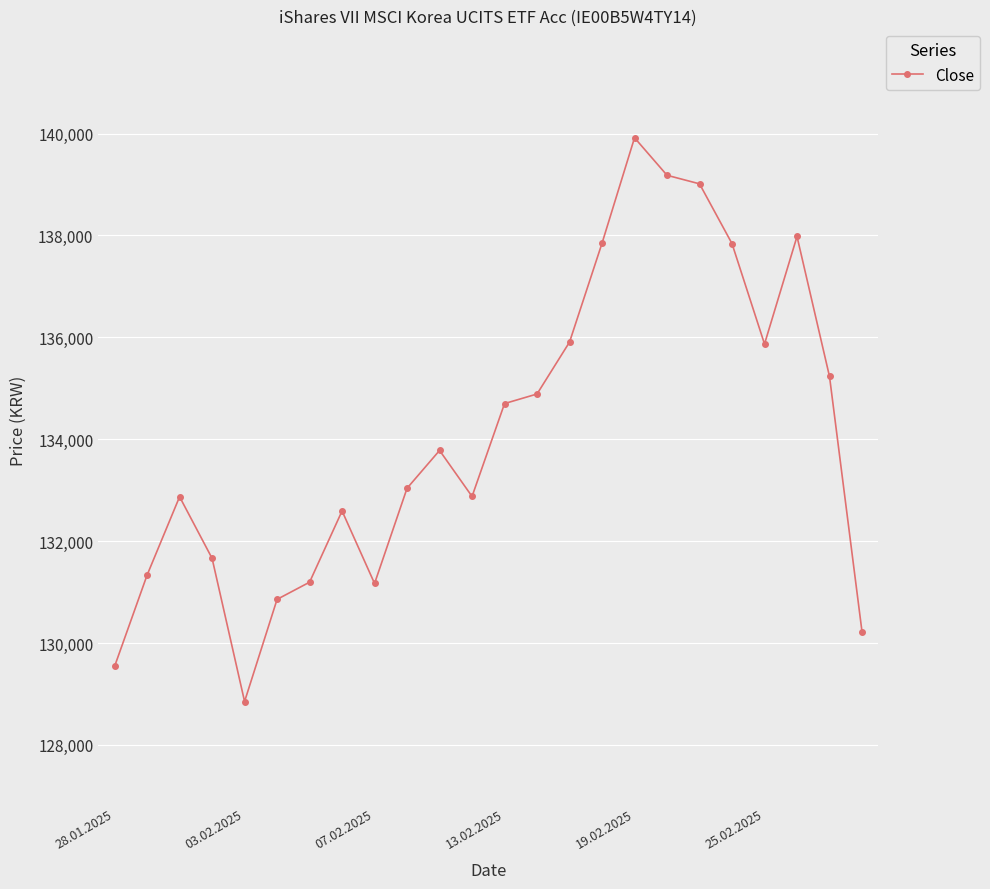

What is the value of the 22nd point from the left?

137980